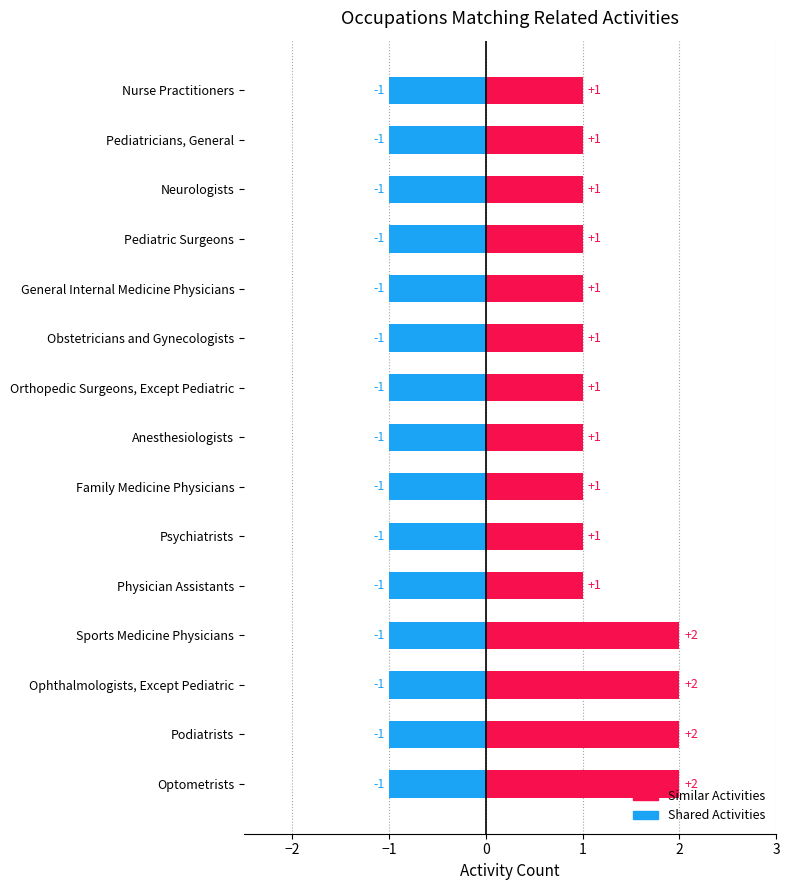

The Shared Activities series shows 1 at Sports Medicine Physicians. True or false?

True